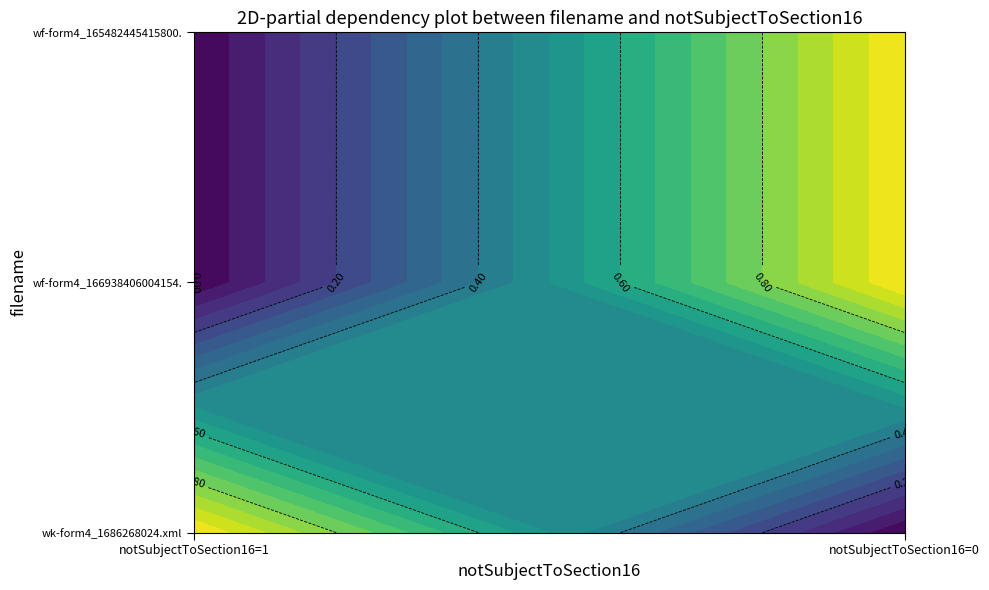

Is it true that wk-form4_1686268024.xml equals 2 at 0?

False